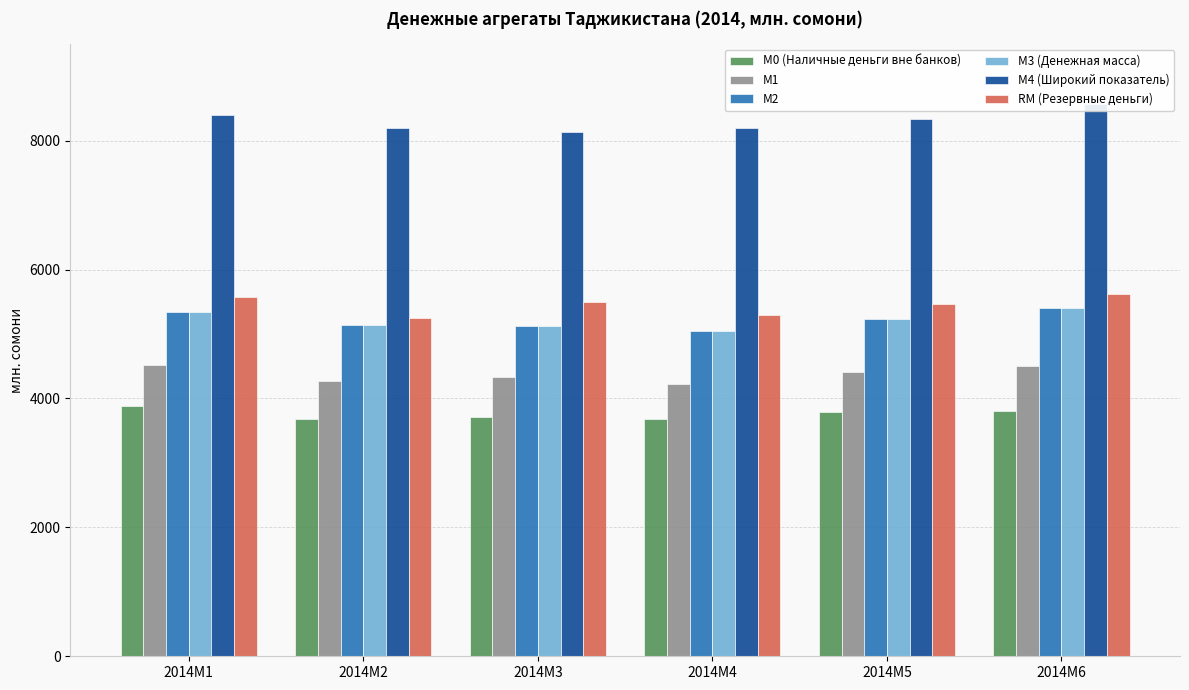

Which label corresponds to the largest value in the chart?

2014M6